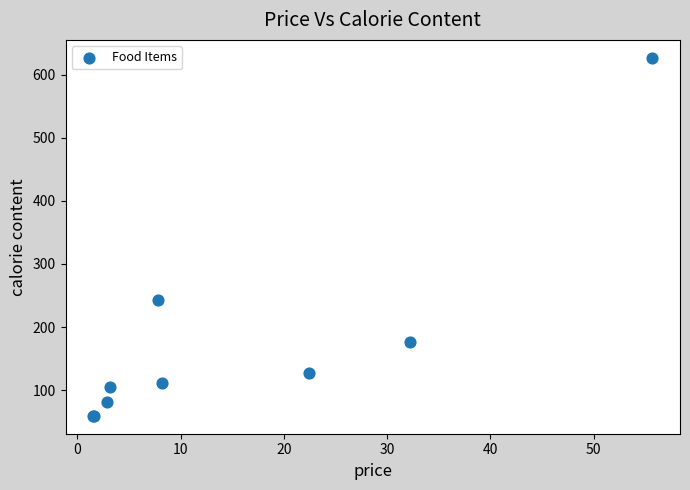

What Y value in the scatter plot is closest to 343?

242.4